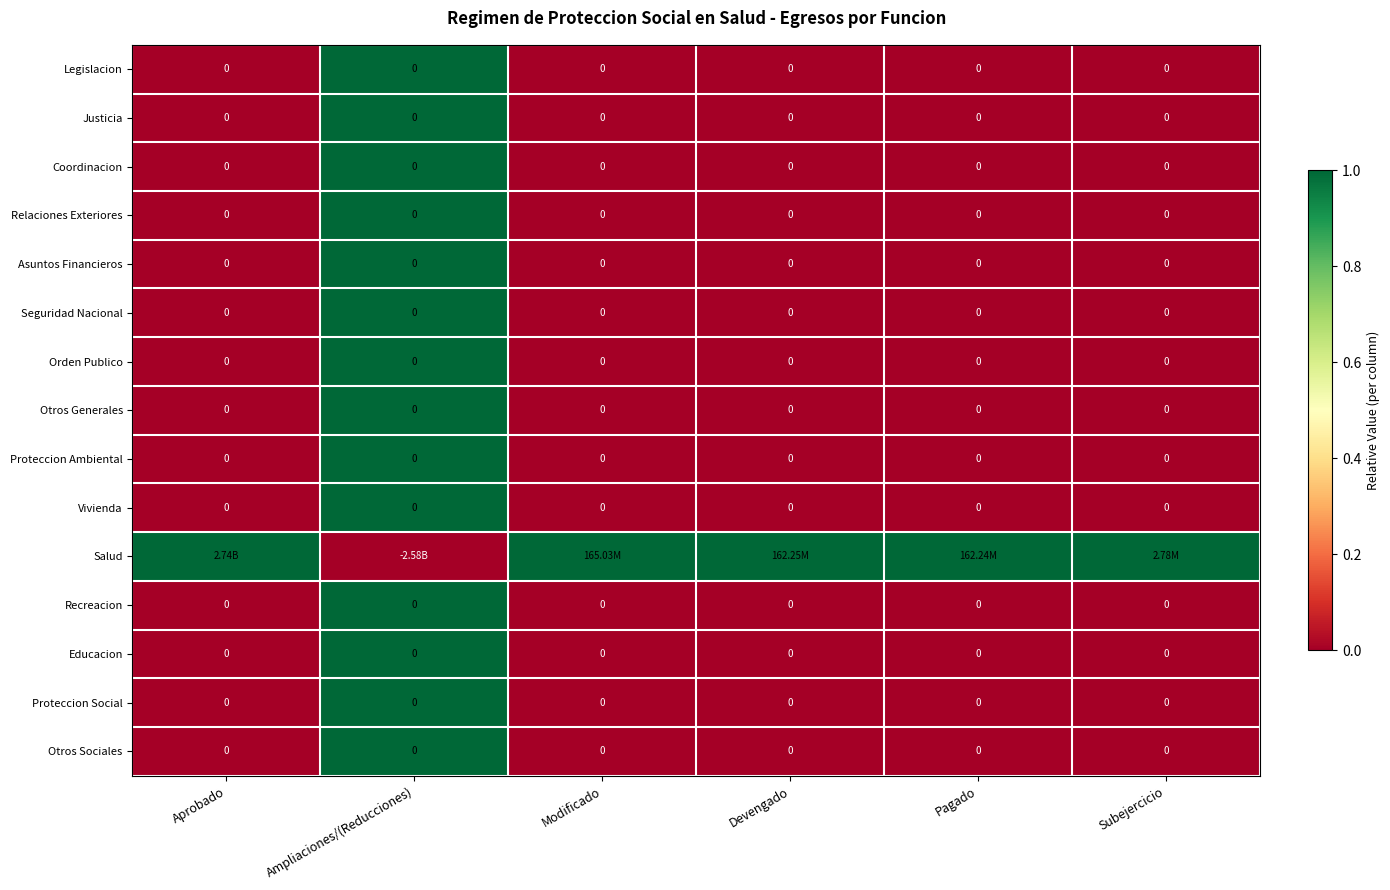

The Otros Generales series shows 2 at Ampliaciones/(Reducciones). True or false?

False